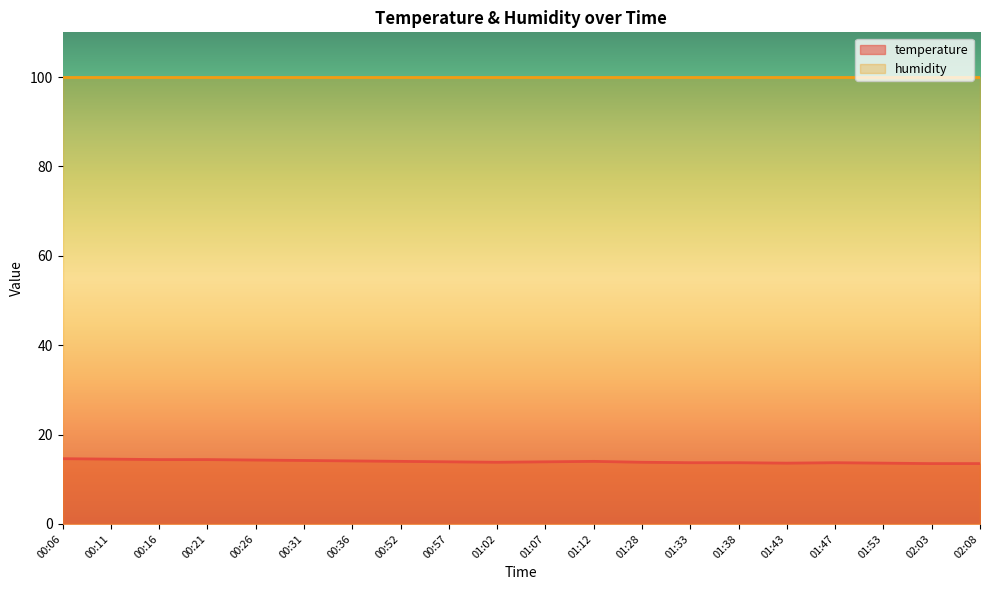

What is the ratio of the value at 00:31 to the value at 00:16?

1.0